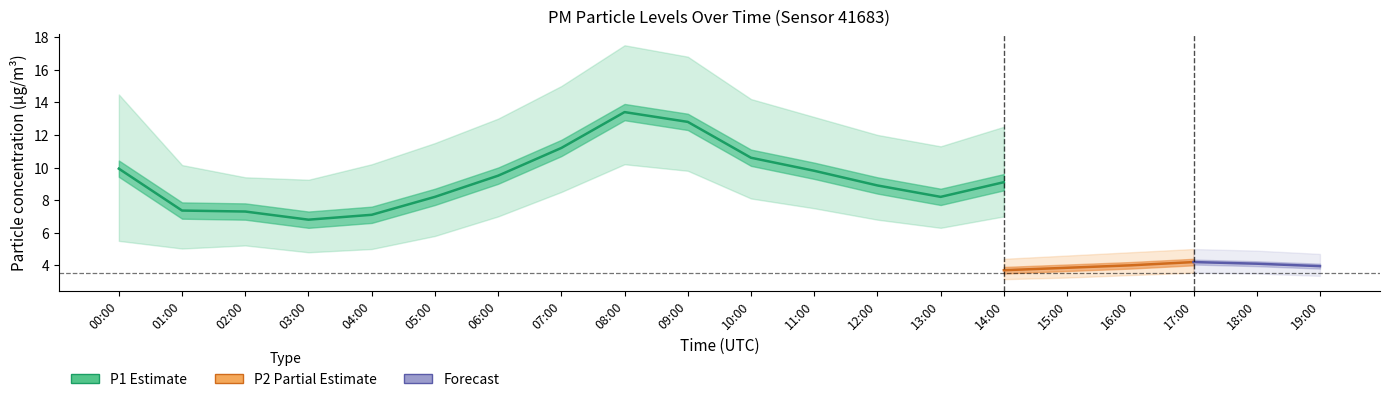

What position from the left is 10:00?

11